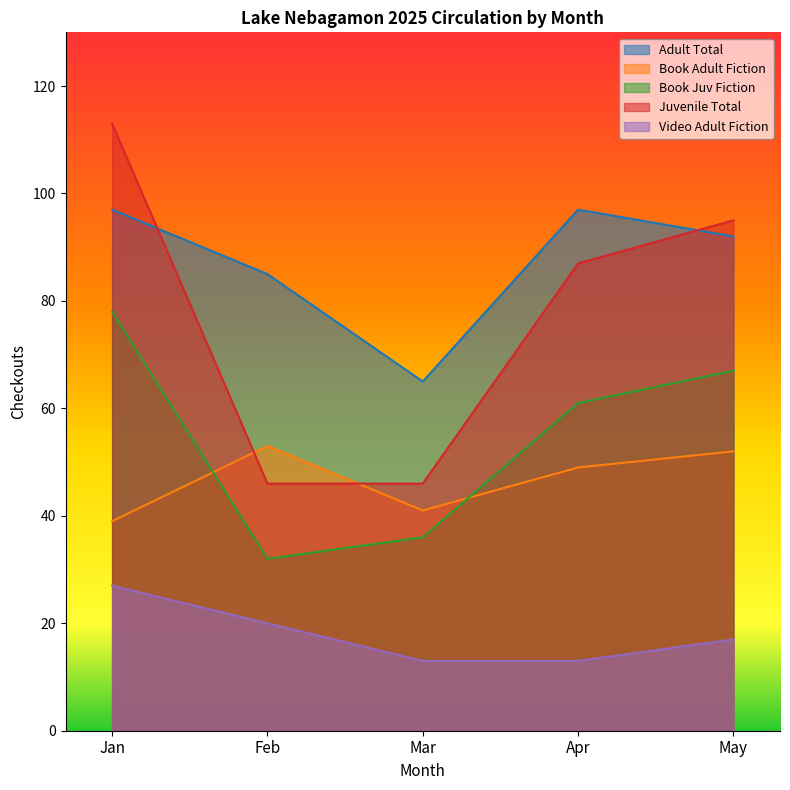

How many categories are shown in the chart?

5